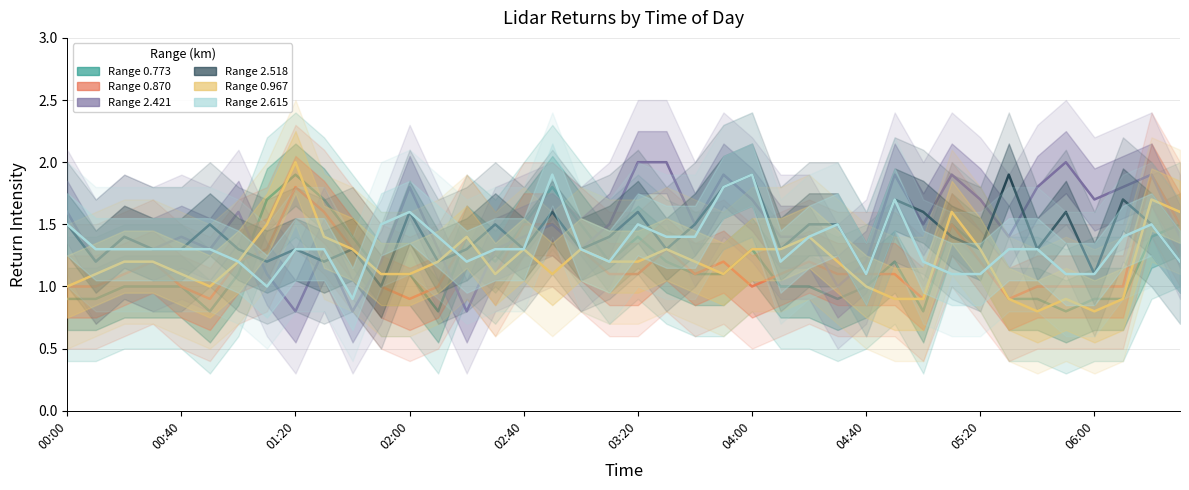

At which category does 0.870 reach its first local peak?

00:30